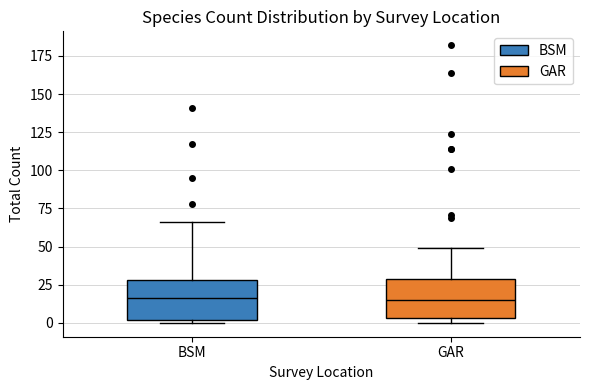

Where is the lower edge of the box for BSM on the y-axis? The values are not printed on the chart, so give them approximately, as read against the axis.

0